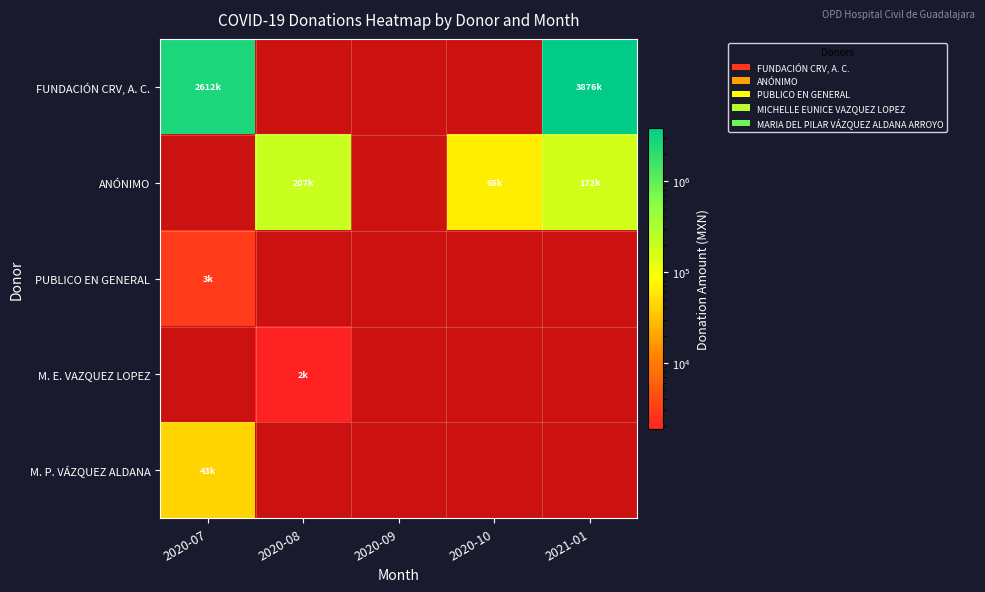

Which series has the widest spread of values?

FUNDACIÓN CRV, A. C.